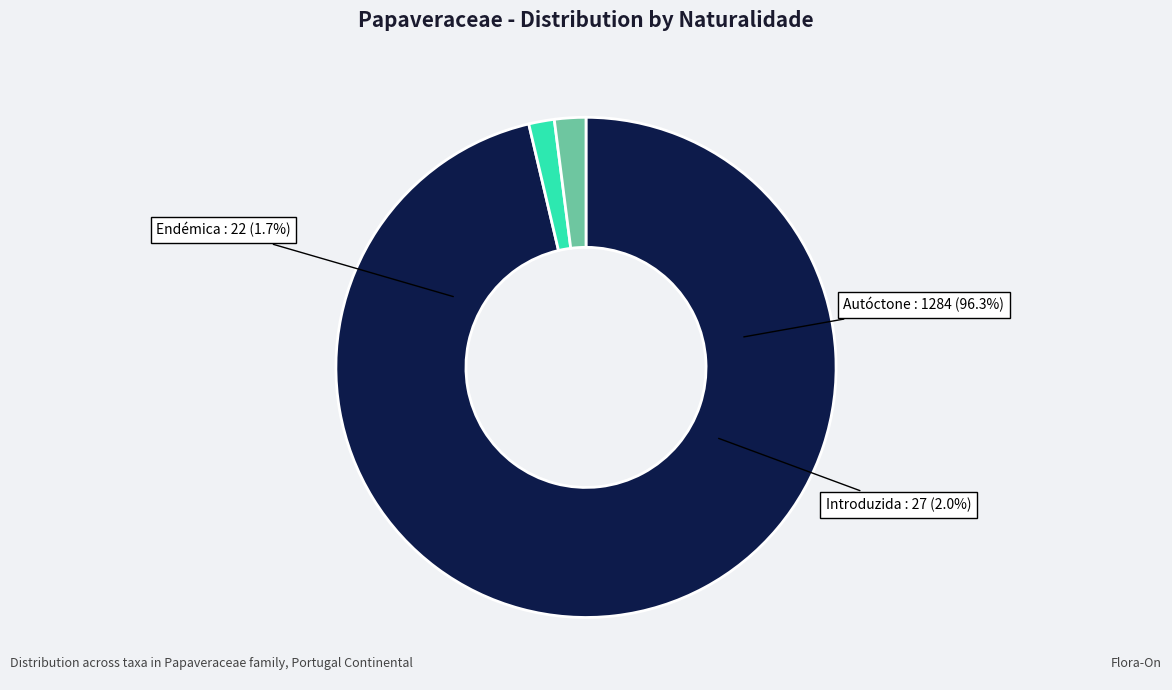

The Autóctone slice represents 93% of the pie. True or false?

False